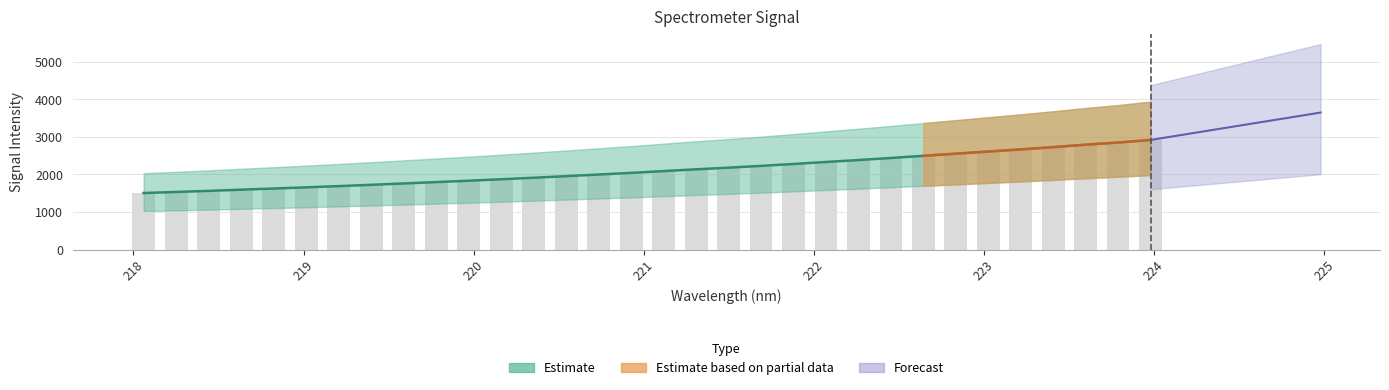

What is the ratio of the value at 218.0596 to the value at 219.7801?

0.8